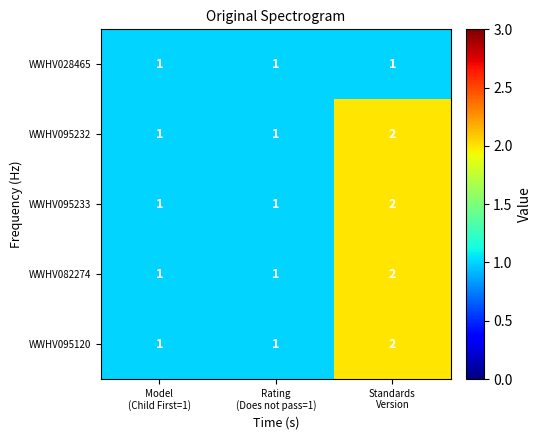

What is the sum of all WWHV095232 values?

4